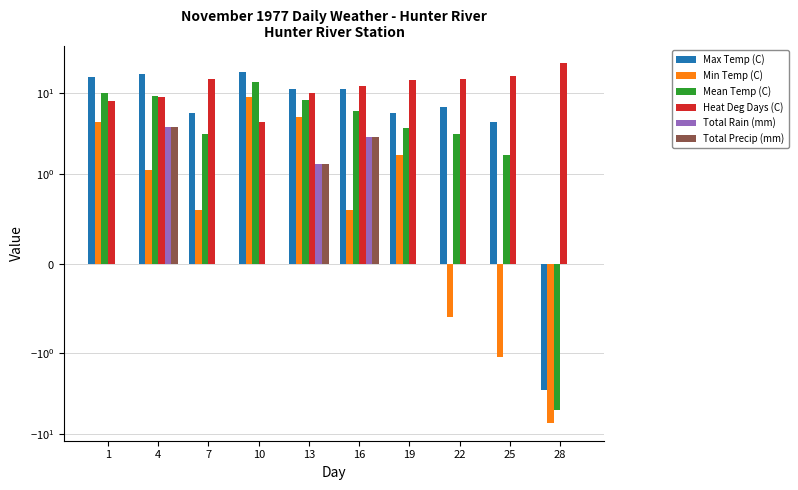

Reading left to right, what are all the values shown in this chart?

Max Temp (C): 15.6	17.2	5.6	18.3	11.1	11.1	5.6	6.7	4.4	-2.8
Min Temp (C): 4.4	1.1	0.6	8.9	5.0	0.6	1.7	-0.6	-1.1	-7.2
Mean Temp (C): 10.0	9.2	3.1	13.6	8.1	5.9	3.7	3.1	1.7	-5.0
Heat Deg Days (C): 8.0	8.8	14.9	4.4	9.9	12.1	14.3	14.9	16.3	23.0
Total Rain (mm): 0.0	3.8	0.0	0.0	1.3	2.8	0.0	0.0	0.0	0.0
Total Precip (mm): 0.0	3.8	0.0	0.0	1.3	2.8	0.0	0.0	0.0	0.0